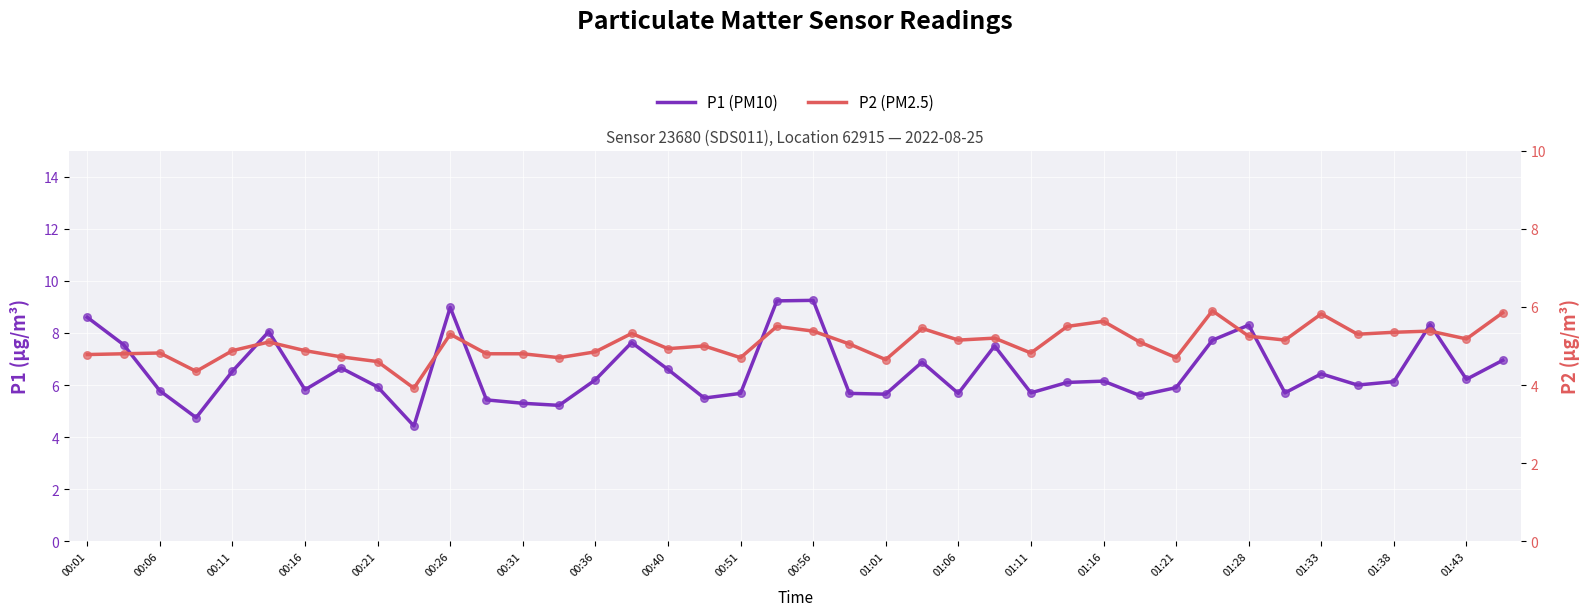

Which series has the widest spread of Y values?

P1 (PM10)